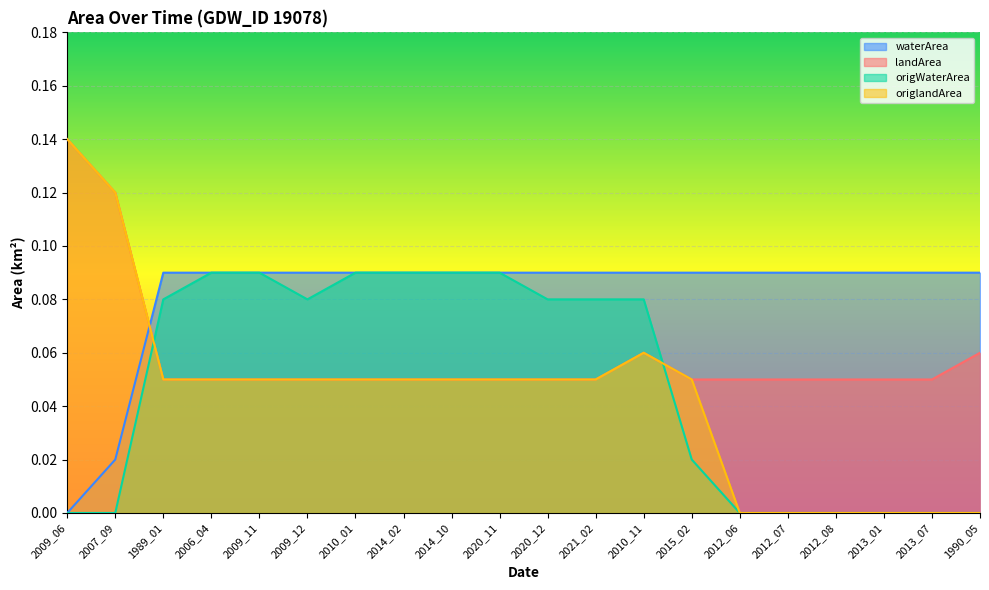

What is the maximum value shown in the chart?

0.1